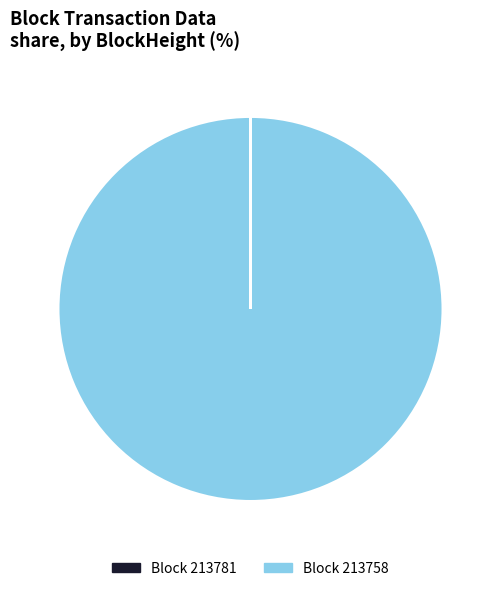

Does any single category account for the majority?

Yes